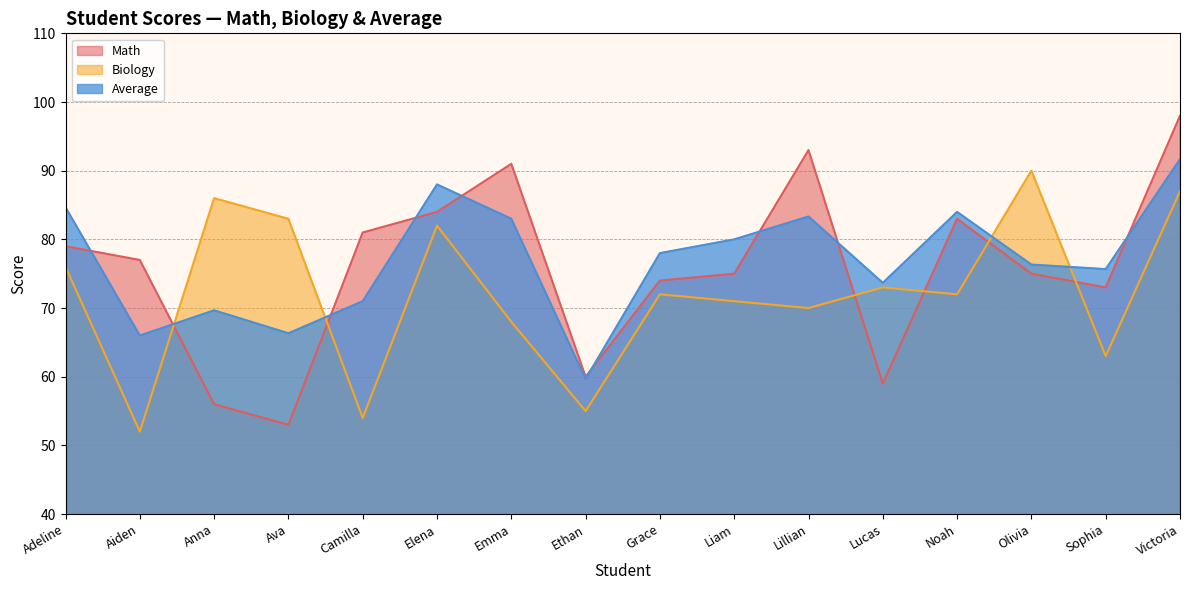

List the labels in order of Average value, smallest first.

Ethan, Aiden, Ava, Anna, Camilla, Lucas, Sophia, Olivia, Grace, Liam, Emma, Lillian, Noah, Adeline, Elena, Victoria